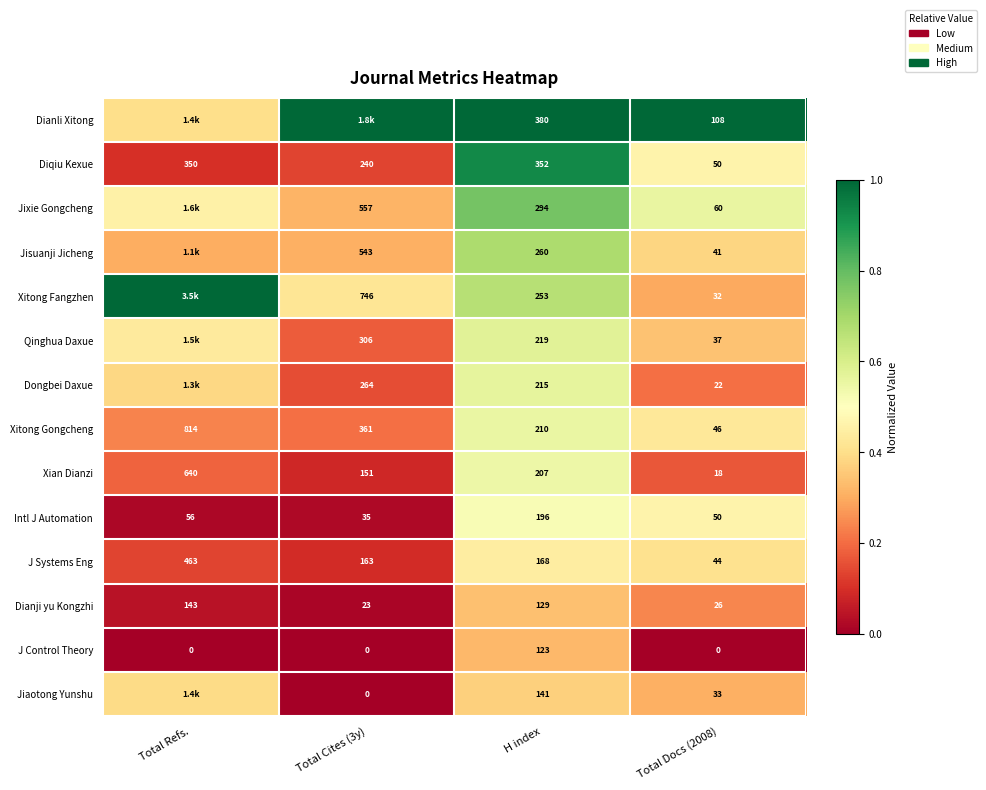

At how many categories does at least one series exceed 0?

4